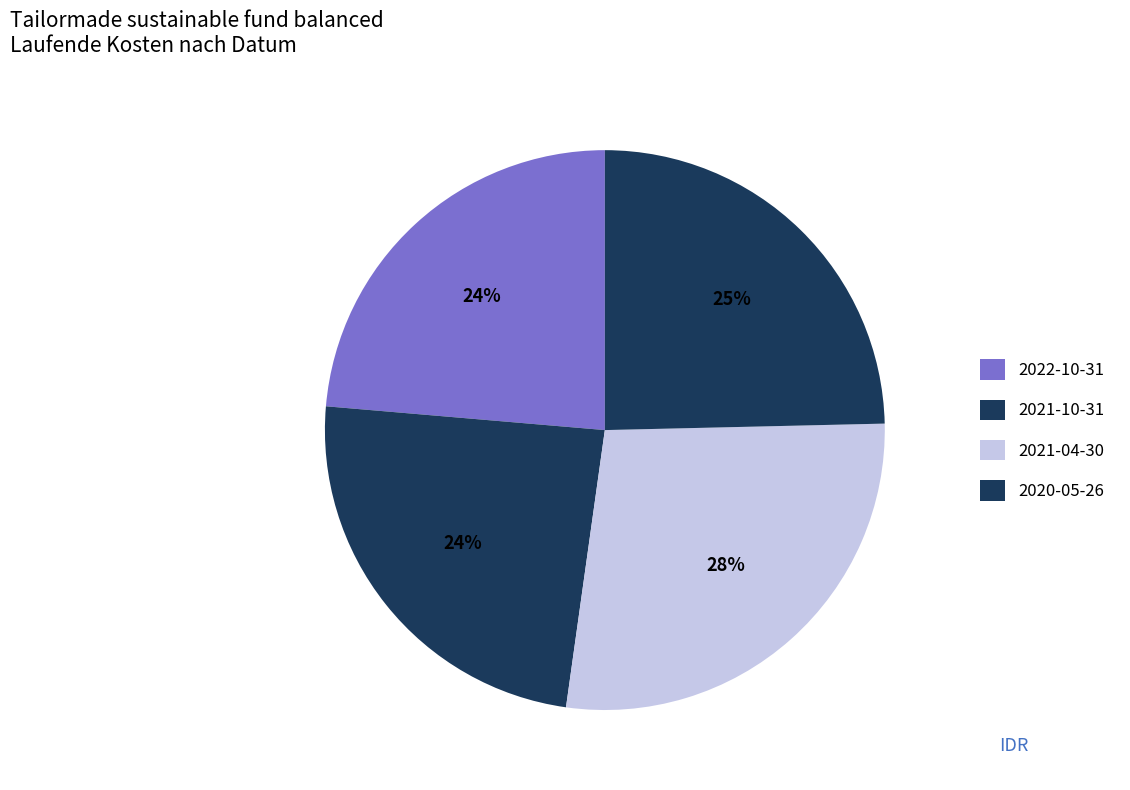

What portion of the pie excludes 2022-10-31?

76.4%